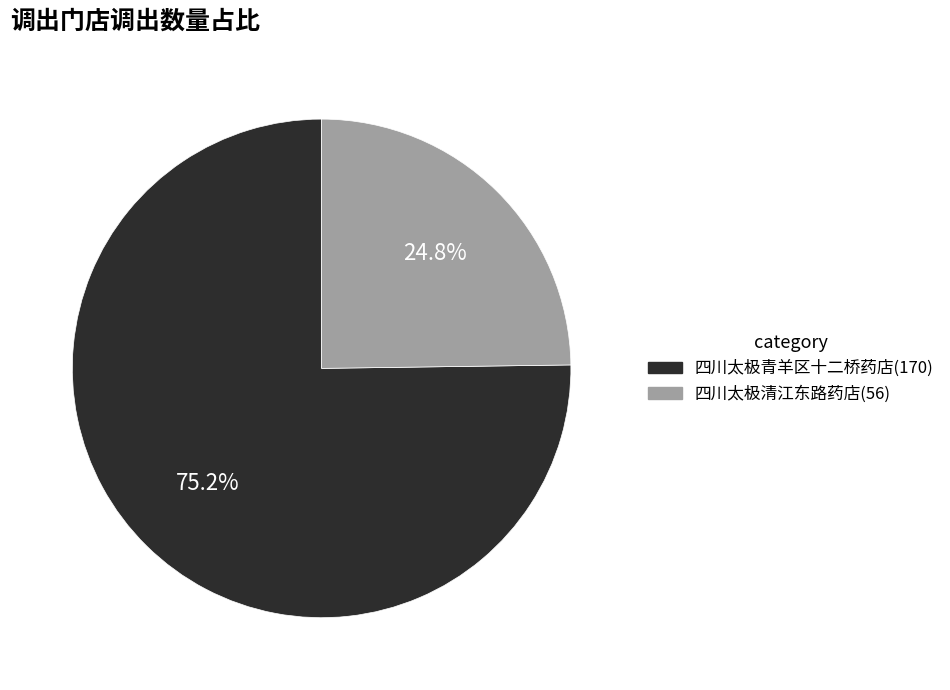

Does any single category account for the majority?

Yes